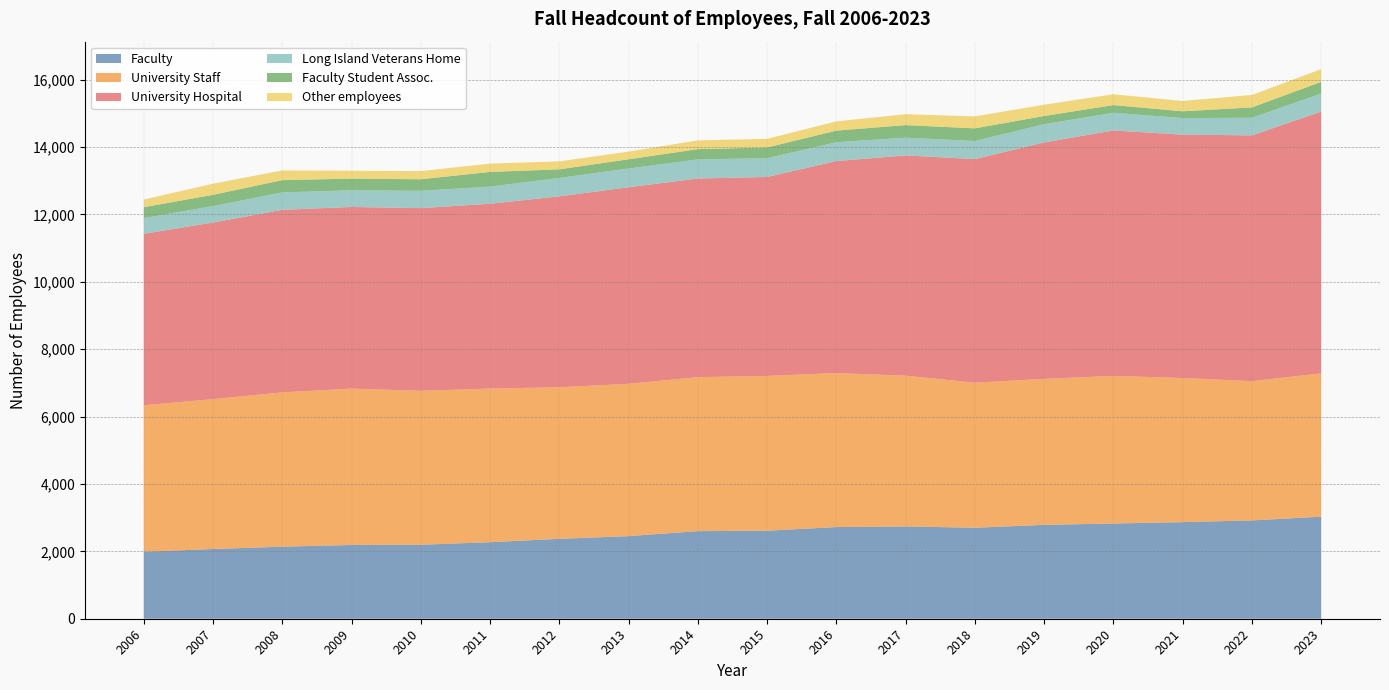

Reading right to left, what are all the values shown in this chart?

Faculty: 2023=3028	2022=2918	2021=2866	2020=2825	2019=2786	2018=2700	2017=2738	2016=2720	2015=2612	2014=2599	2013=2451	2012=2371	2011=2271	2010=2196	2009=2189	2008=2138	2007=2069	2006=1988
University Staff: 2023=4253	2022=4132	2021=4277	2020=4381	2019=4331	2018=4305	2017=4475	2016=4570	2015=4593	2014=4570	2013=4520	2012=4498	2011=4559	2010=4568	2009=4640	2008=4579	2007=4447	2006=4348
University Hospital: 2023=7768	2022=7294	2021=7223	2020=7283	2019=7017	2018=6635	2017=6536	2016=6292	2015=5904	2014=5895	2013=5833	2012=5665	2011=5485	2010=5421	2009=5390	2008=5418	2007=5242	2006=5086
Long Island Veterans Home: 2023=535	2022=522	2021=490	2020=525	2019=541	2018=536	2017=526	2016=558	2015=557	2014=566	2013=556	2012=547	2011=507	2010=513	2009=495	2008=516	2007=487	2006=467
Faculty Student Assoc.: 2023=346	2022=308	2021=202	2020=229	2019=244	2018=376	2017=374	2016=345	2015=319	2014=305	2013=274	2012=255	2011=437	2010=343	2009=347	2008=364	2007=335	2006=323
Other employees: 2023=379	2022=370	2021=307	2020=321	2019=335	2018=355	2017=323	2016=274	2015=255	2014=261	2013=228	2012=237	2011=248	2010=242	2009=232	2008=289	2007=330	2006=228